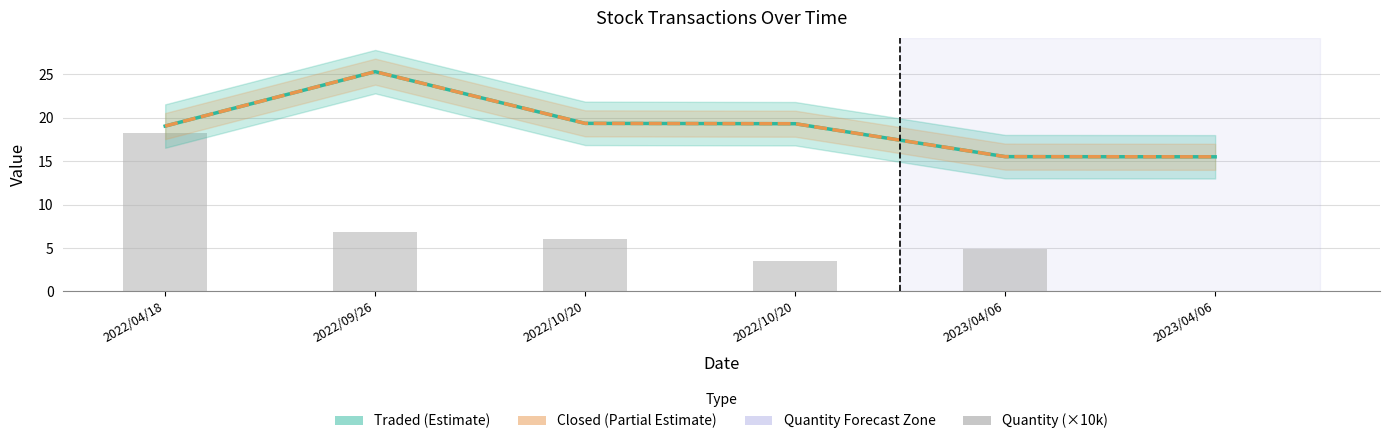

How many values in the Quantity (×10k) series exceed 6?

2